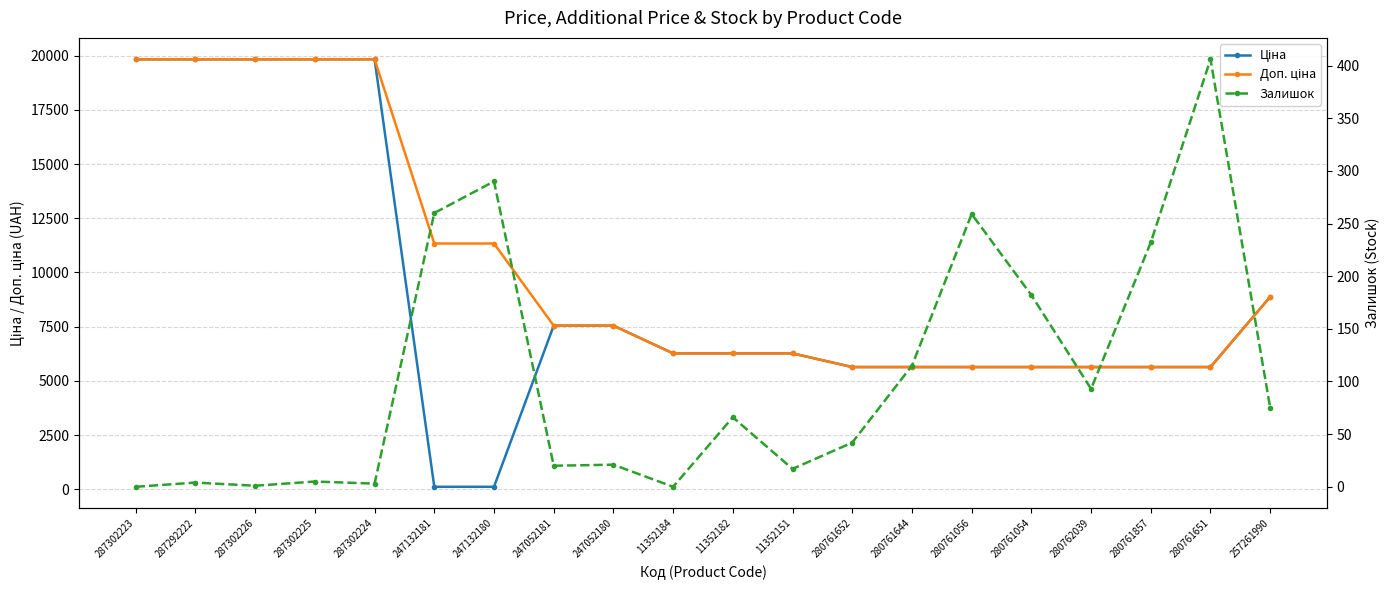

What is the greatest value displayed?

19831.1